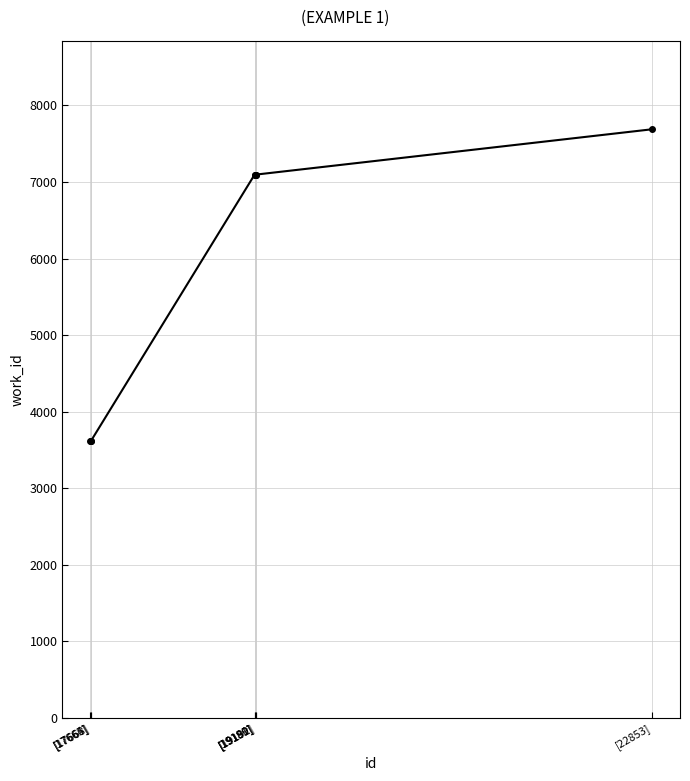

Does the chart display data point markers on the line(s)?

Yes